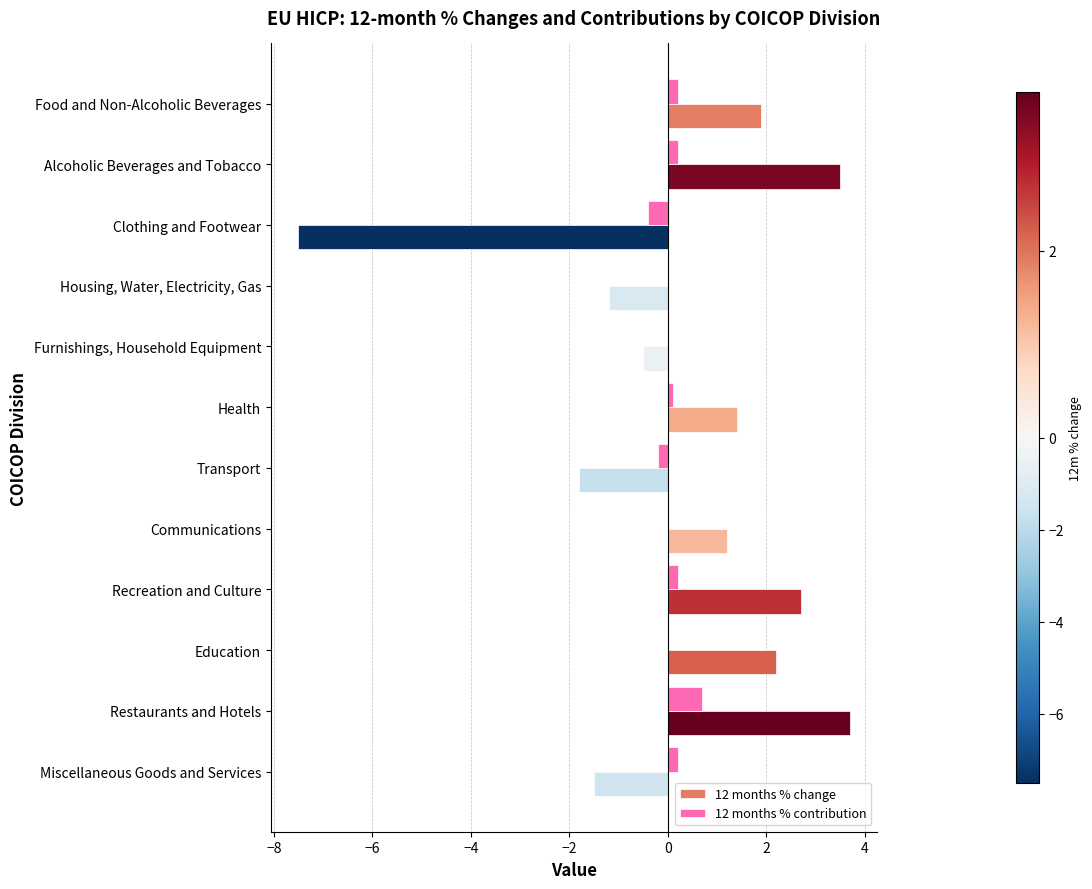

Which series has the largest total across all categories?

12 months % change